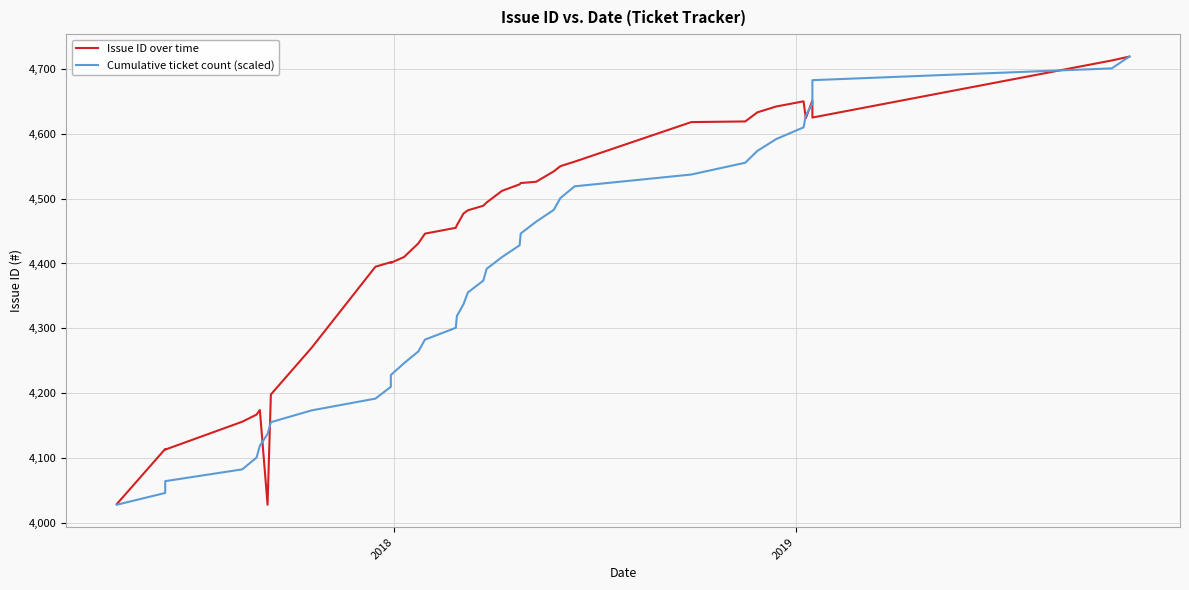

Reading left to right, extract all data points from this chart.

Issue ID over time: 4029.0	4114.0	4113.0	4156.0	4167.0	4174.0	4028.0	4198.0	4270.0	4395.0	4402.0	4401.0	4410.0	4431.0	4446.0	4455.0	4459.0	4477.0	4482.0	4489.0	4494.0	4512.0	4522.0	4524.0	4526.0	4542.0	4550.0	4557.0	4618.0	4619.0	4633.0	4642.0	4650.0	4624.0	4651.0	4626.0	4625.0	4713.0	4719.0
Cumulative ticket count (scaled): 4028.0	4046.2	4064.4	4082.6	4100.7	4118.9	4137.1	4155.3	4173.5	4191.7	4209.8	4228.0	4246.2	4264.4	4282.6	4300.8	4318.9	4337.1	4355.3	4373.5	4391.7	4409.9	4428.1	4446.2	4464.4	4482.6	4500.8	4519.0	4537.2	4555.3	4573.5	4591.7	4609.9	4628.1	4646.3	4664.4	4682.6	4700.8	4719.0